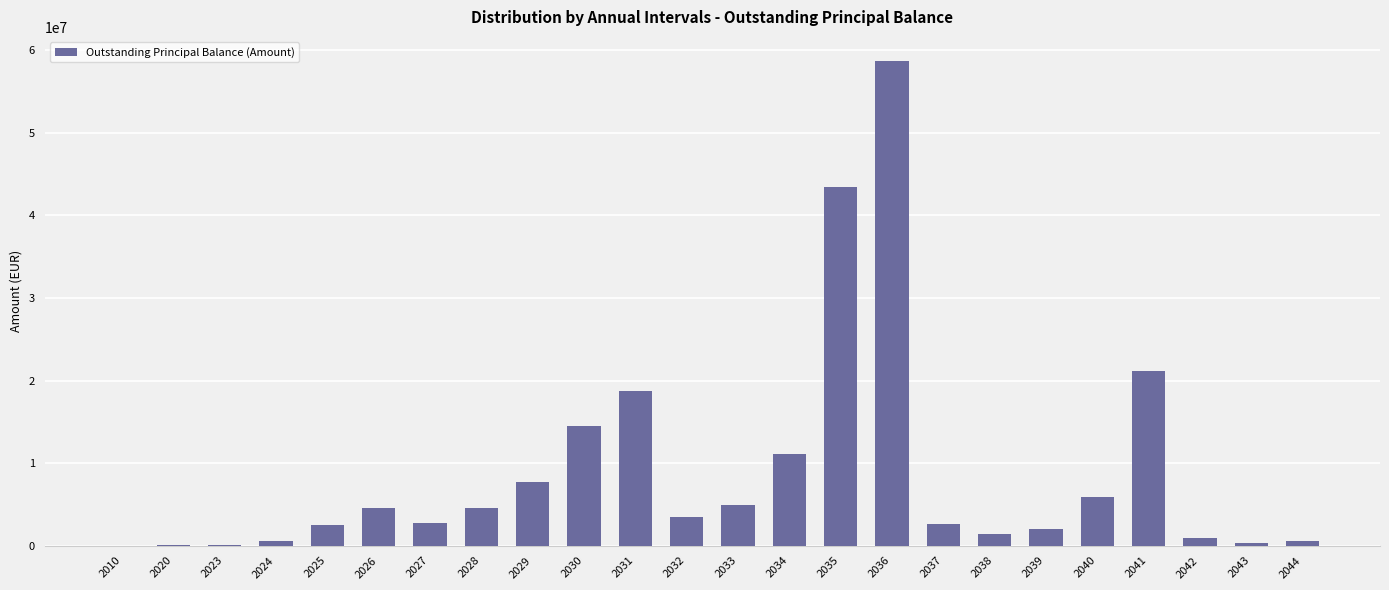

What is the sum of the values at 2034 and 2040?

16971676.0